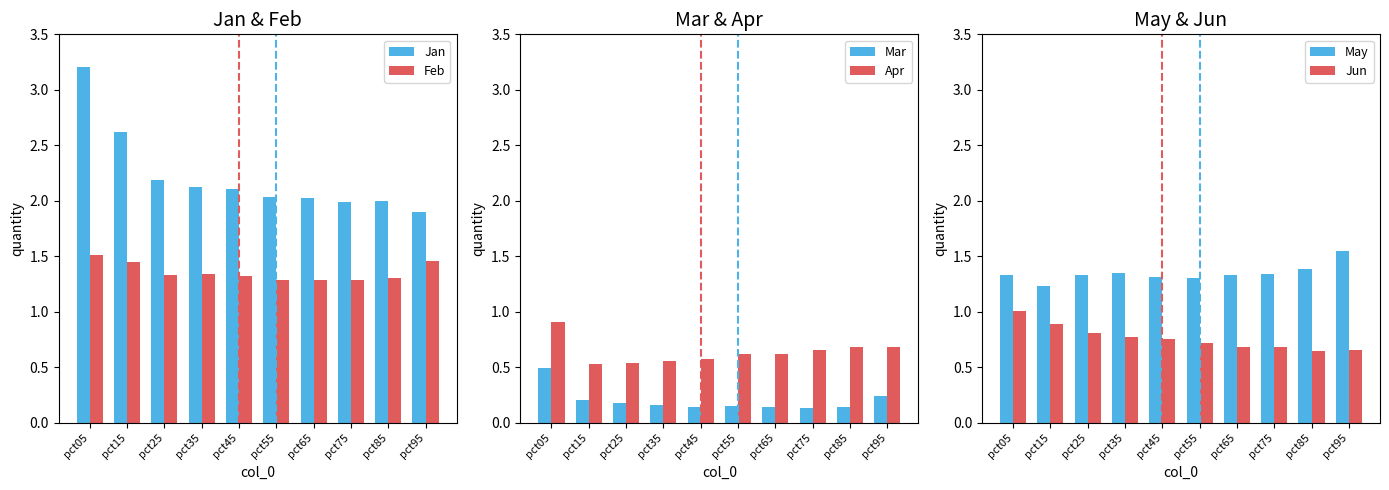

Reading left to right, extract all data points from this chart.

Jan: pct05=3.2	pct15=2.6	pct25=2.2	pct35=2.1	pct45=2.1	pct55=2.0	pct65=2.0	pct75=2.0	pct85=2.0	pct95=1.9
Feb: pct05=1.5	pct15=1.4	pct25=1.3	pct35=1.3	pct45=1.3	pct55=1.3	pct65=1.3	pct75=1.3	pct85=1.3	pct95=1.5
Mar: pct05=0.5	pct15=0.2	pct25=0.2	pct35=0.2	pct45=0.1	pct55=0.2	pct65=0.1	pct75=0.1	pct85=0.1	pct95=0.2
Apr: pct05=0.9	pct15=0.5	pct25=0.5	pct35=0.6	pct45=0.6	pct55=0.6	pct65=0.6	pct75=0.7	pct85=0.7	pct95=0.7
May: pct05=1.3	pct15=1.2	pct25=1.3	pct35=1.3	pct45=1.3	pct55=1.3	pct65=1.3	pct75=1.3	pct85=1.4	pct95=1.6
Jun: pct05=1.0	pct15=0.9	pct25=0.8	pct35=0.8	pct45=0.8	pct55=0.7	pct65=0.7	pct75=0.7	pct85=0.6	pct95=0.7